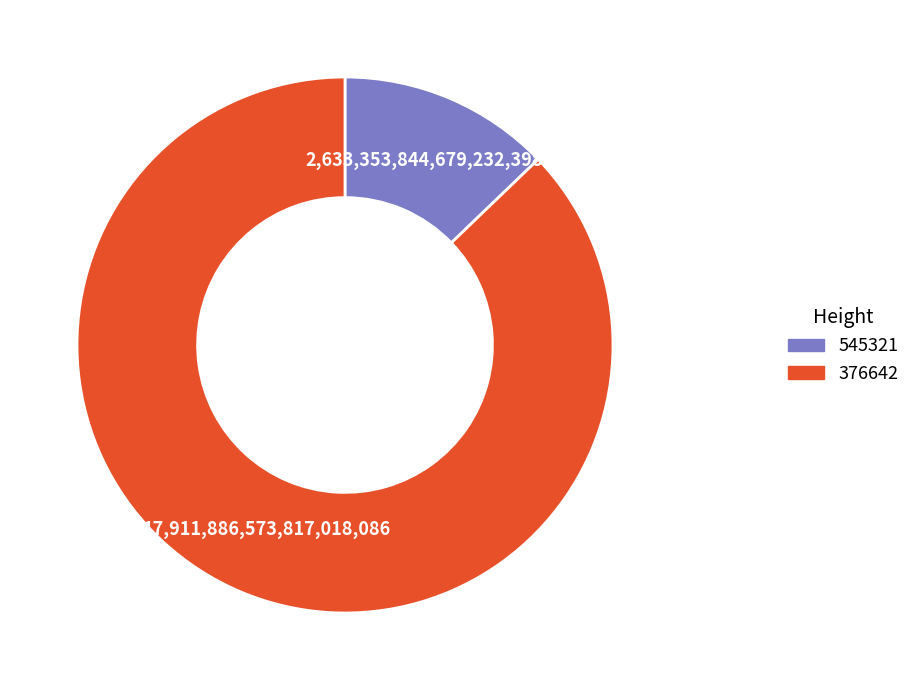

Is it true that 545321 is 13% of the pie?

True